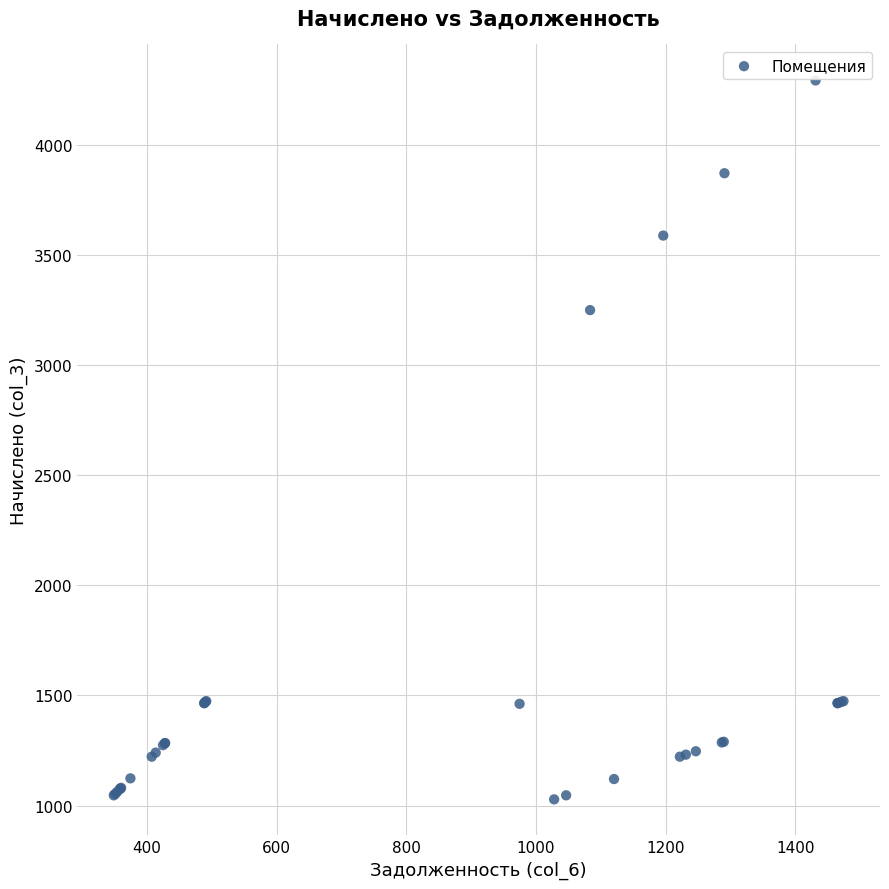

What Y value in the scatter plot is closest to 2660?

3250.4